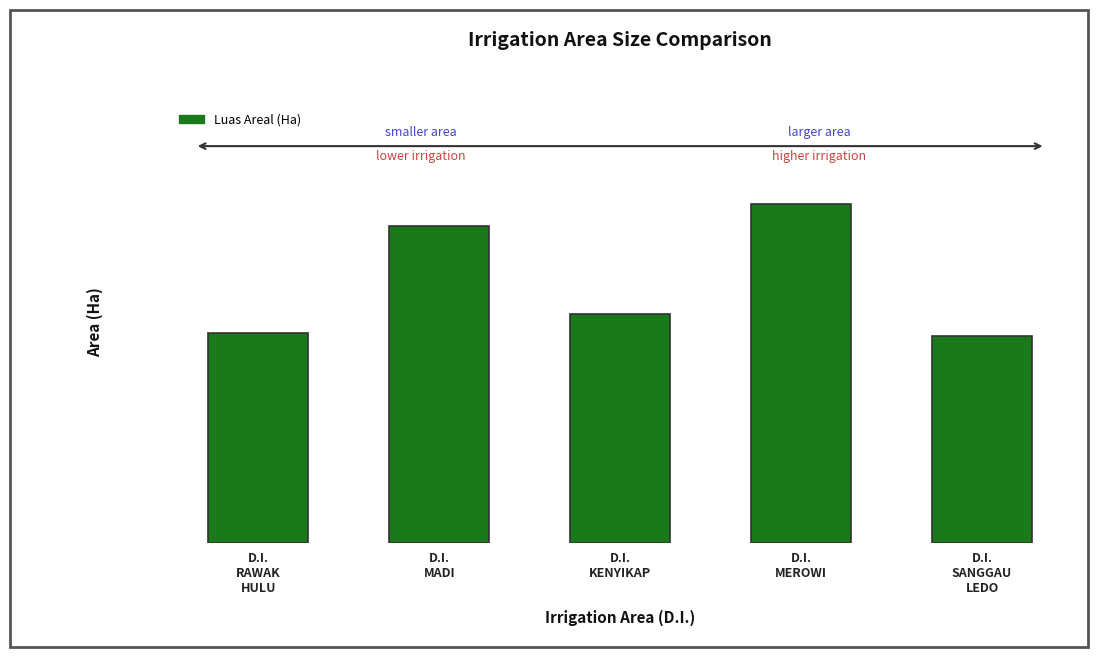

Are the bars horizontal?

No